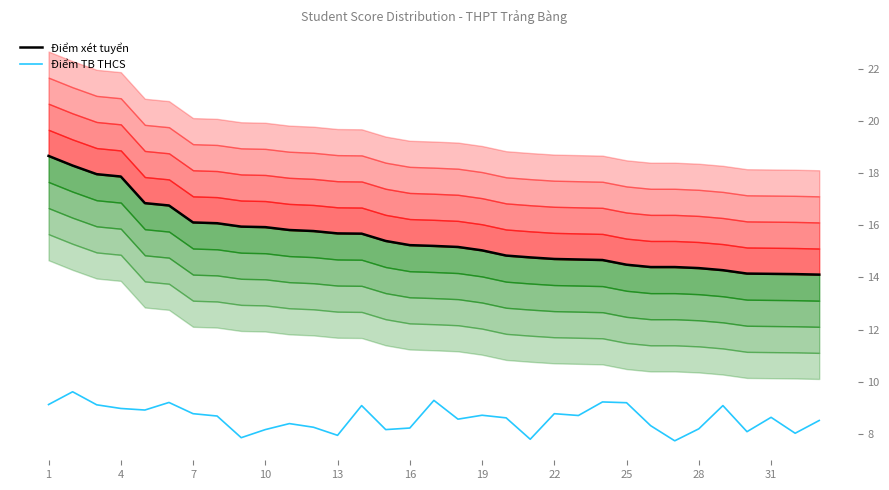

True or false: Điểm TB THCS and Điểm xét tuyển cross at least once.

False